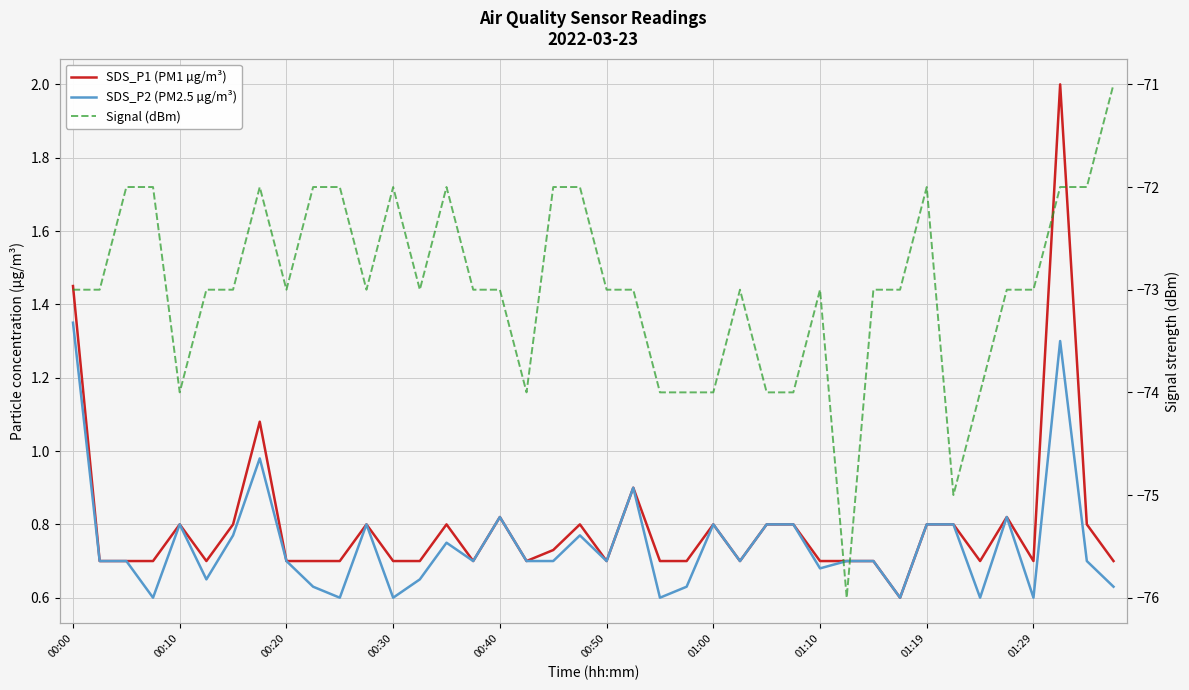

What is the difference between the maximum and minimum values in the SDS_P1 (PM1 µg/m³) series?

1.4